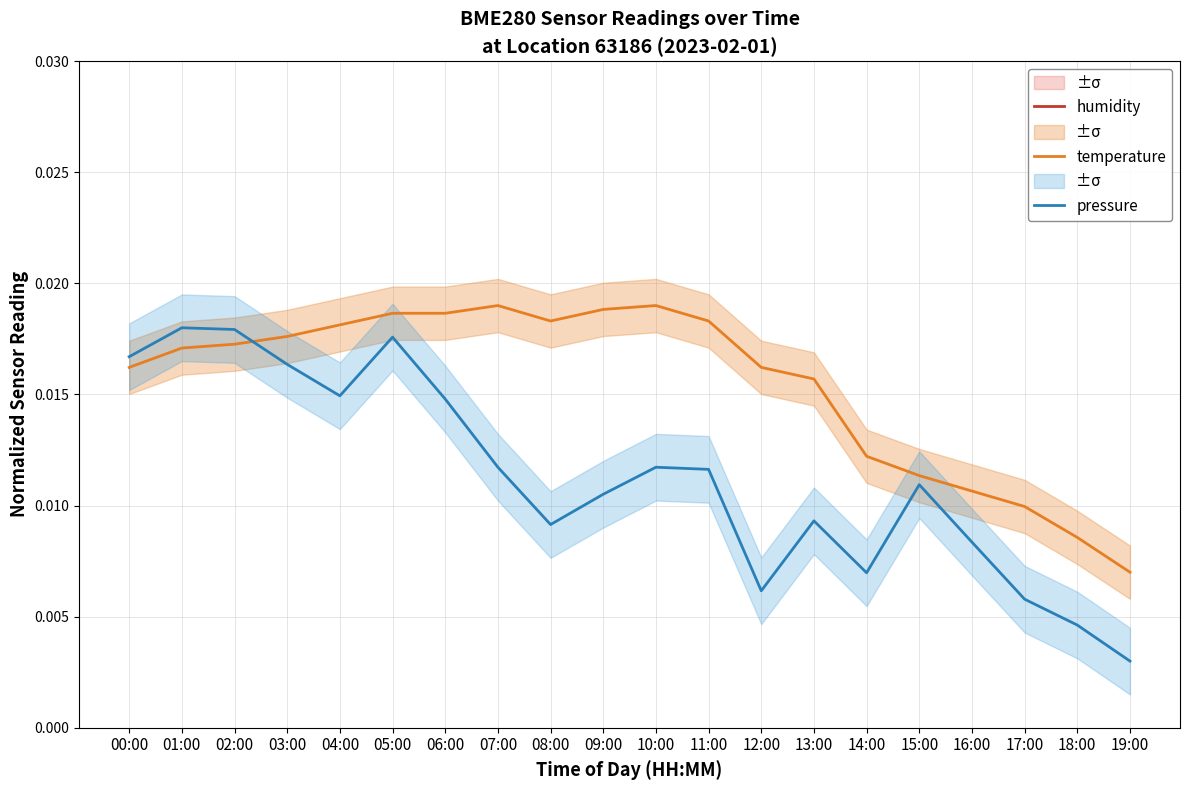

True or false: humidity has more than 2 interior local peaks.

False